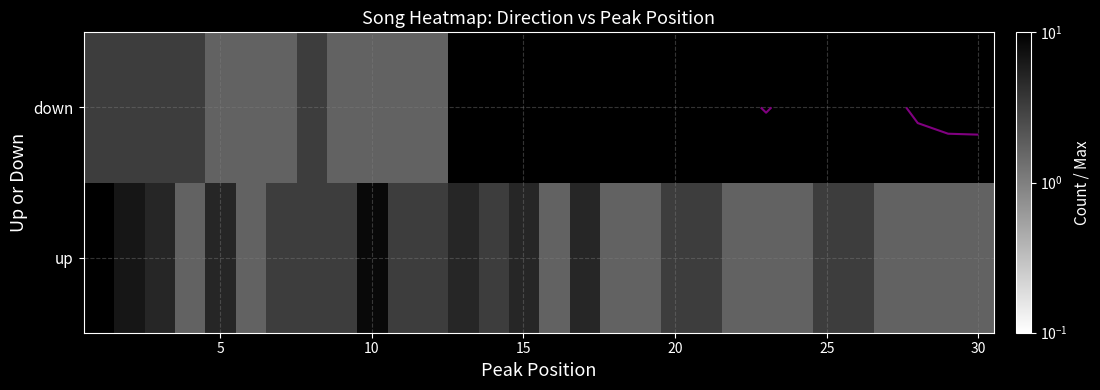

List the series in order of their peak value, highest first.

up, down